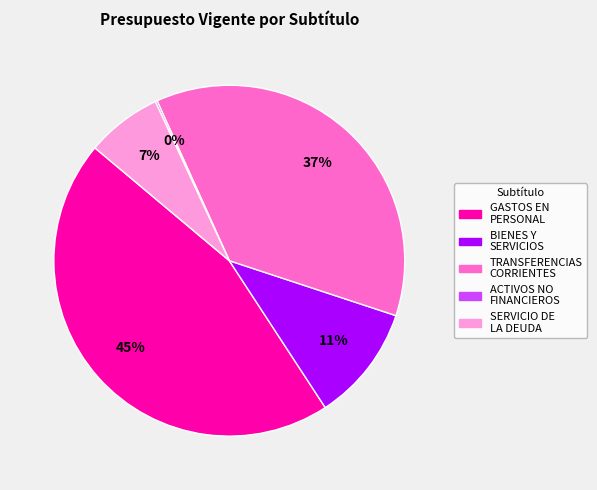

To the nearest percent, what is the difference between the largest and smallest slice percentages?

45%